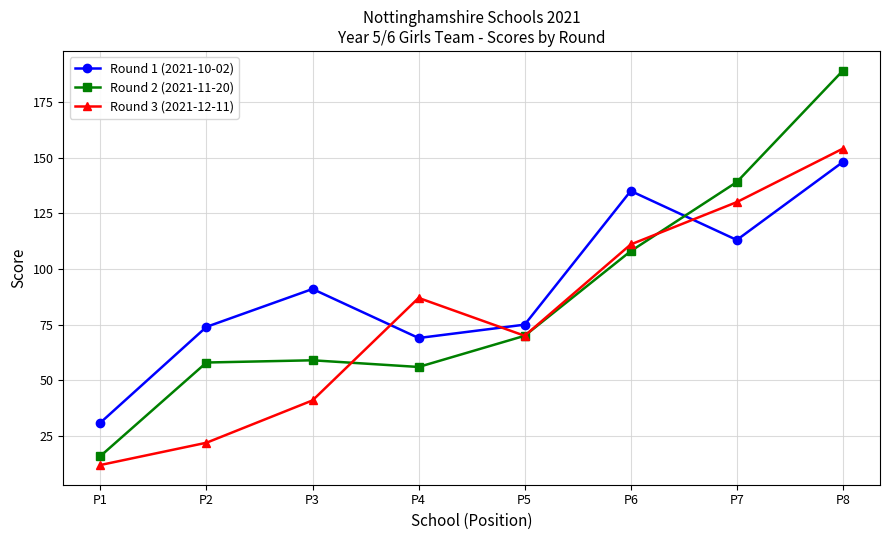

True or false: Round 1 (2021-10-02) and Round 3 (2021-12-11) intersect in this chart.

True